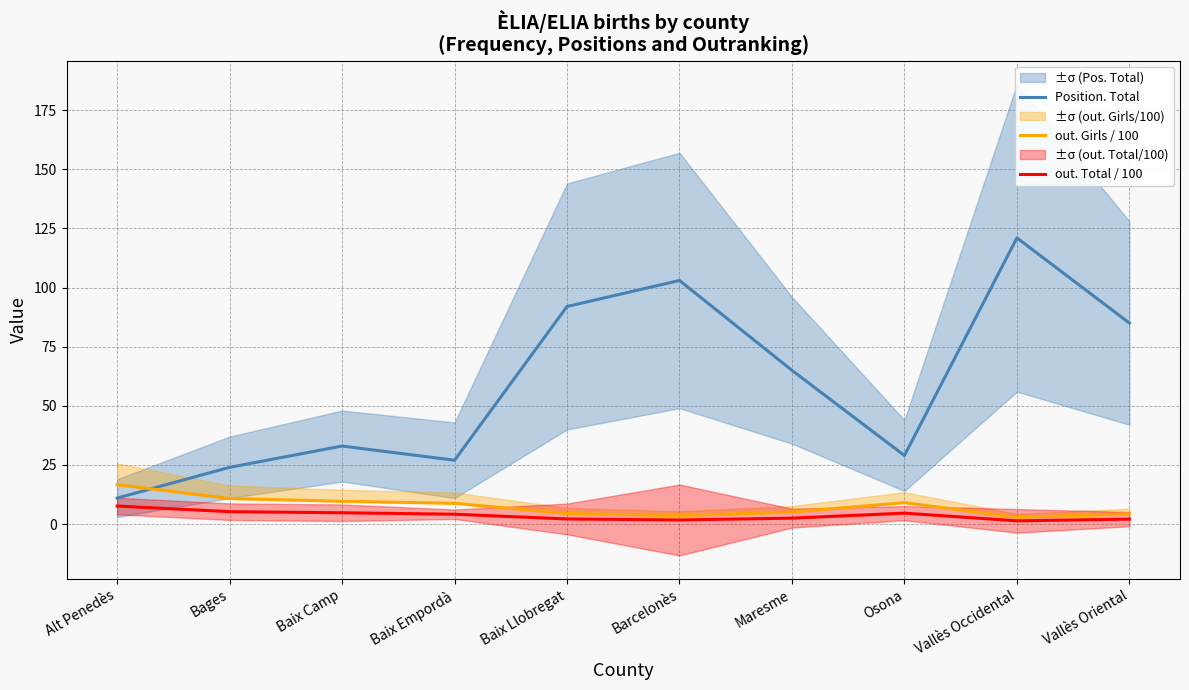

Reading left to right, list all the values displayed in this chart.

Position. Total: Alt Penedès=11.0	Bages=24.0	Baix Camp=33.0	Baix Empordà=27.0	Baix Llobregat=92.0	Barcelonès=103.0	Maresme=65.0	Osona=29.0	Vallès Occidental=121.0	Vallès Oriental=85.0
out. Girls / 100: Alt Penedès=16.7	Bages=10.8	Baix Camp=9.6	Baix Empordà=8.8	Baix Llobregat=4.5	Barcelonès=3.6	Maresme=5.1	Osona=9.1	Vallès Occidental=2.9	Vallès Oriental=4.3
out. Total / 100: Alt Penedès=7.6	Bages=5.3	Baix Camp=4.8	Baix Empordà=4.2	Baix Llobregat=2.2	Barcelonès=1.7	Maresme=2.5	Osona=4.6	Vallès Occidental=1.4	Vallès Oriental=2.1